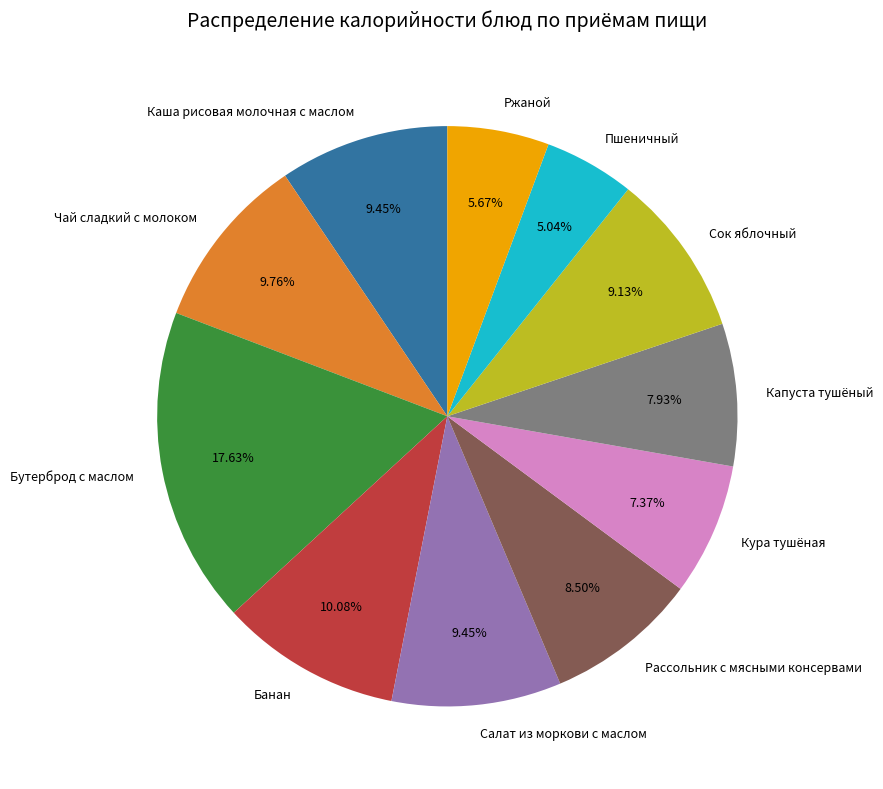

To the nearest percent, what portion does Сок яблочный represent?

9%